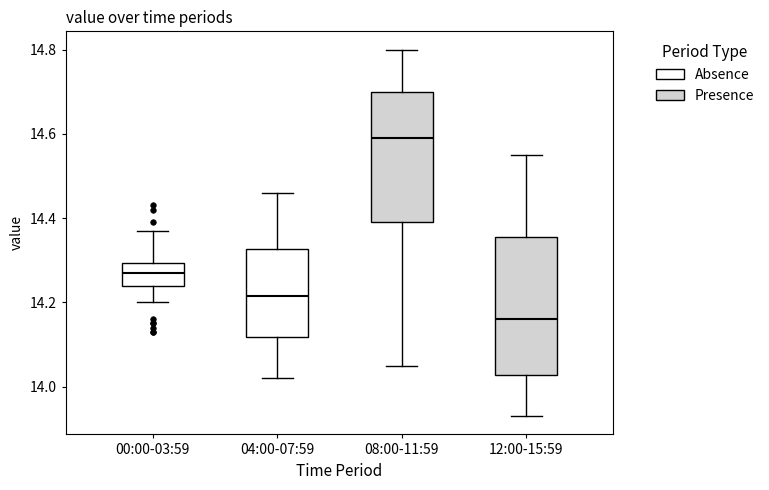

Where does the upper whisker of the box for 04:00-07:59 end on the y-axis? The values are not printed on the chart, so give them approximately, as read against the axis.

14.46